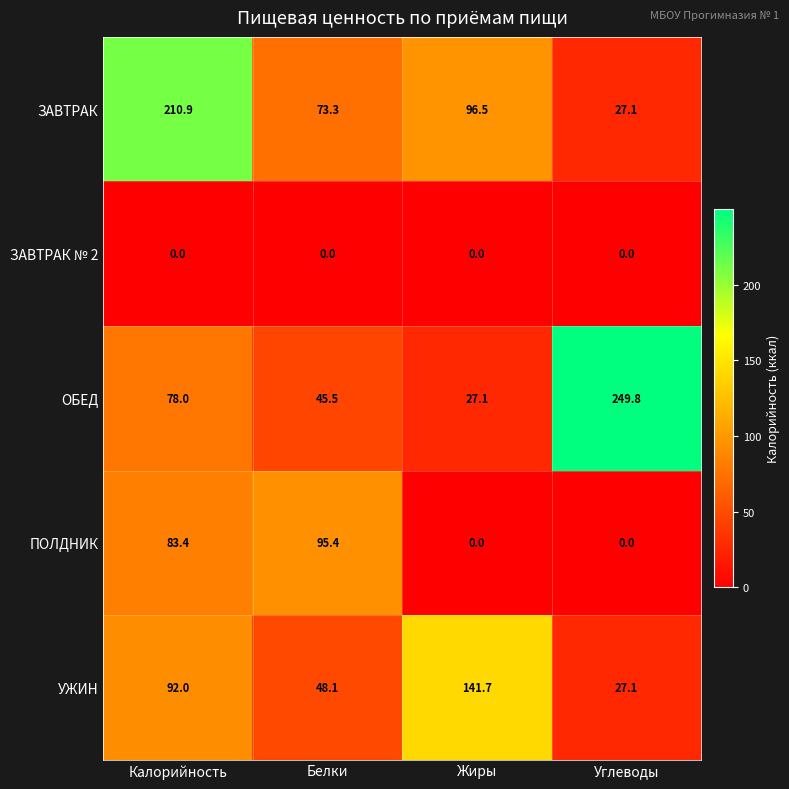

Rank the series at Белки from highest to lowest value.

ПОЛДНИК, ЗАВТРАК, УЖИН, ОБЕД, ЗАВТРАК № 2